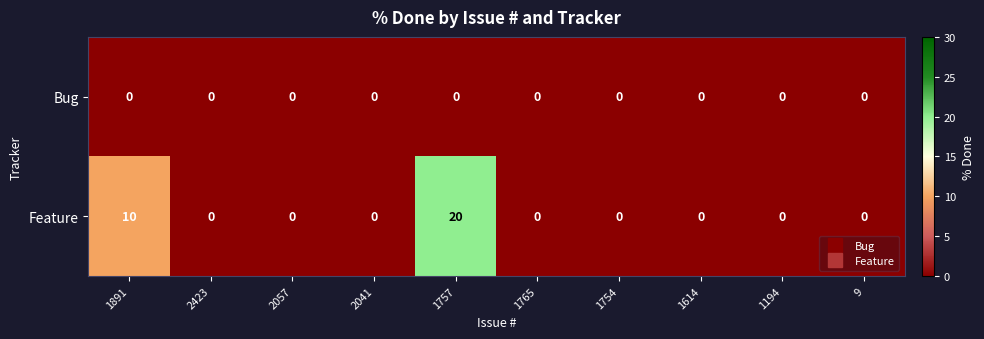

Rank the series by their average value, from lowest to highest.

Bug, Feature